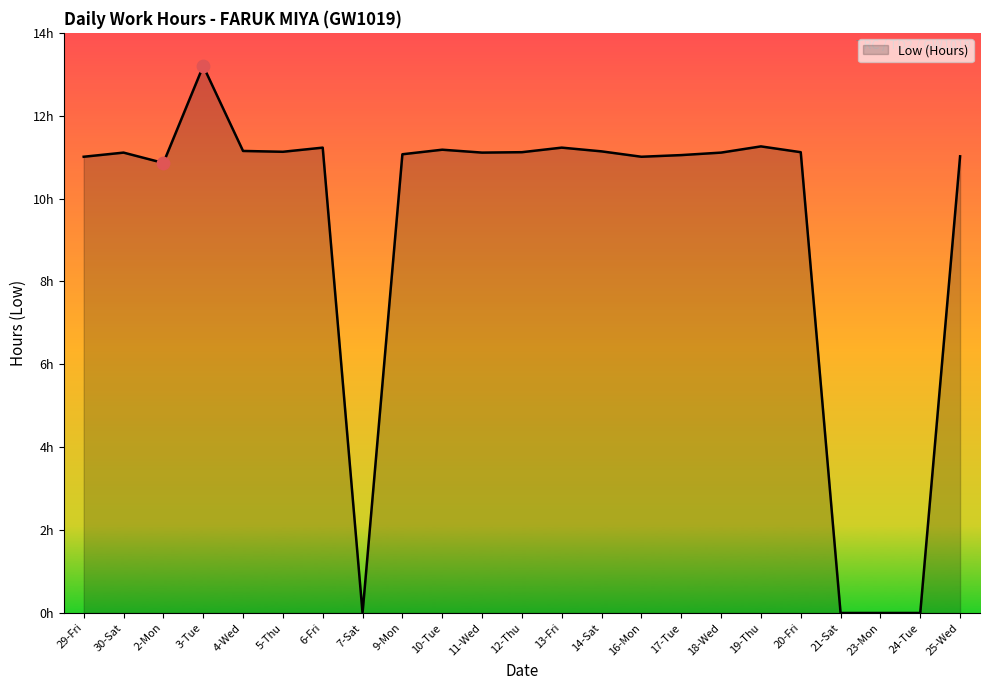

Does the chart have visible grid lines?

No